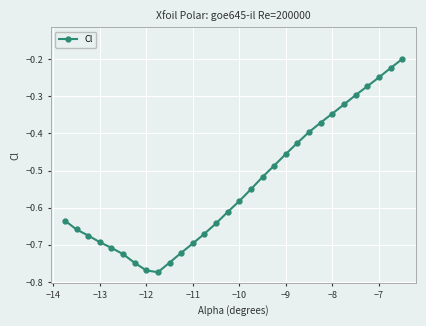

What is the difference between the maximum and minimum values?

0.6